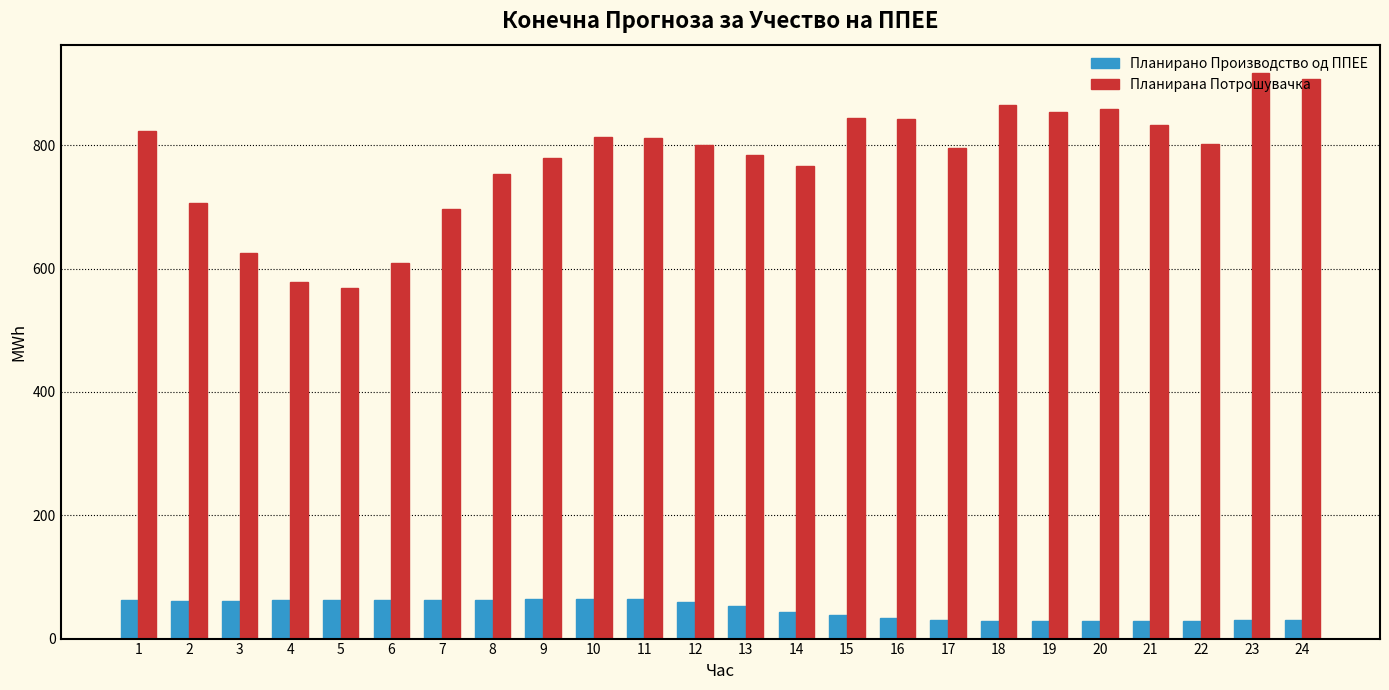

What is the difference between the second highest and second lowest values in the Планирано Производство од ППЕЕ series?

35.4